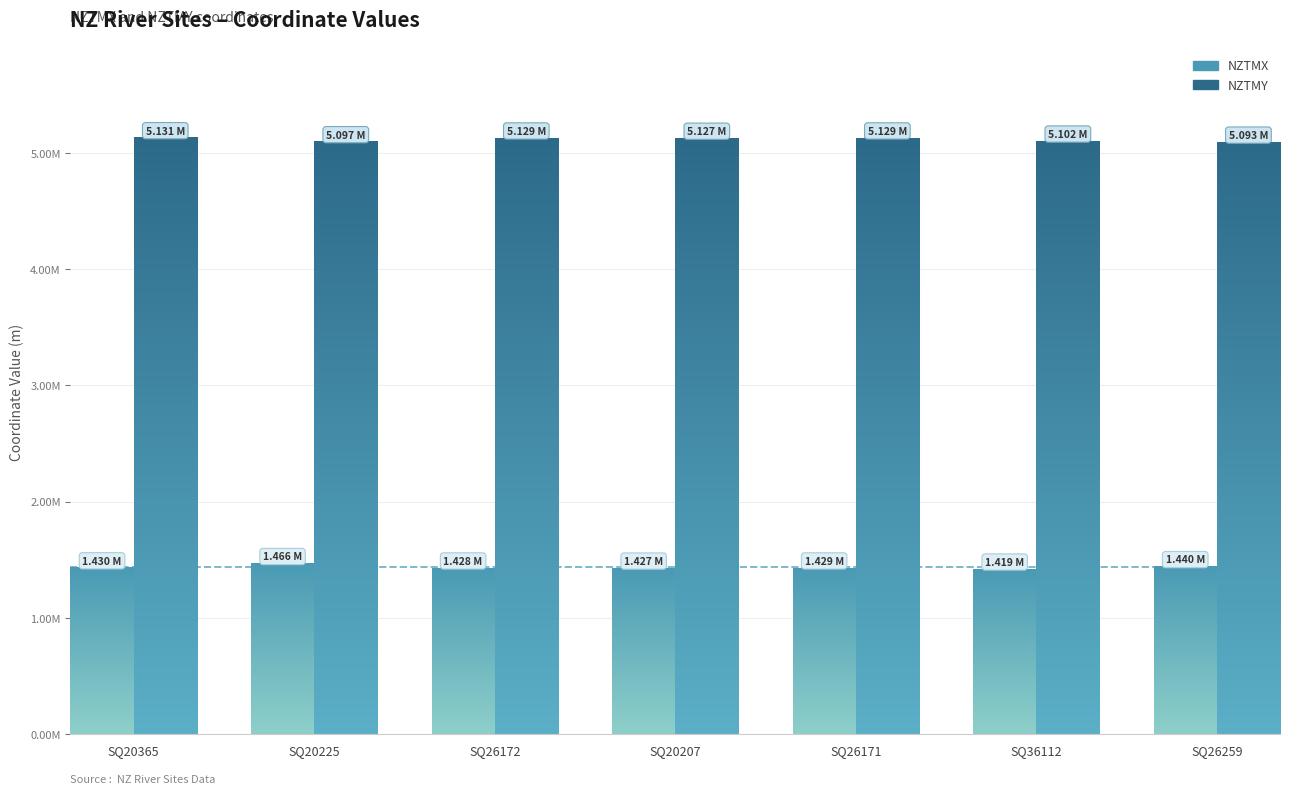

True or false: NZTMY has a value of 8979508.1 at SQ20225.

False